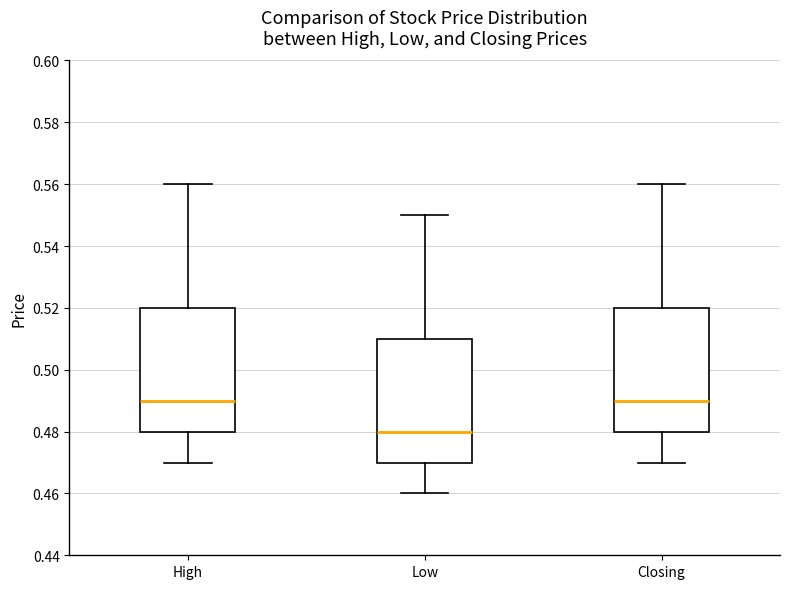

Reading left to right, transcribe this box plot: for each box, give where its median line is, the range the box spans, and where its two whiskers end, as read against the y-axis. The values are not printed on the chart, so give them approximately, as read against the axis.

High: median 0.49, box 0.48 to 0.52, whiskers 0.47 to 0.56
Low: median 0.48, box 0.47 to 0.51, whiskers 0.46 to 0.55
Closing: median 0.49, box 0.48 to 0.52, whiskers 0.47 to 0.56